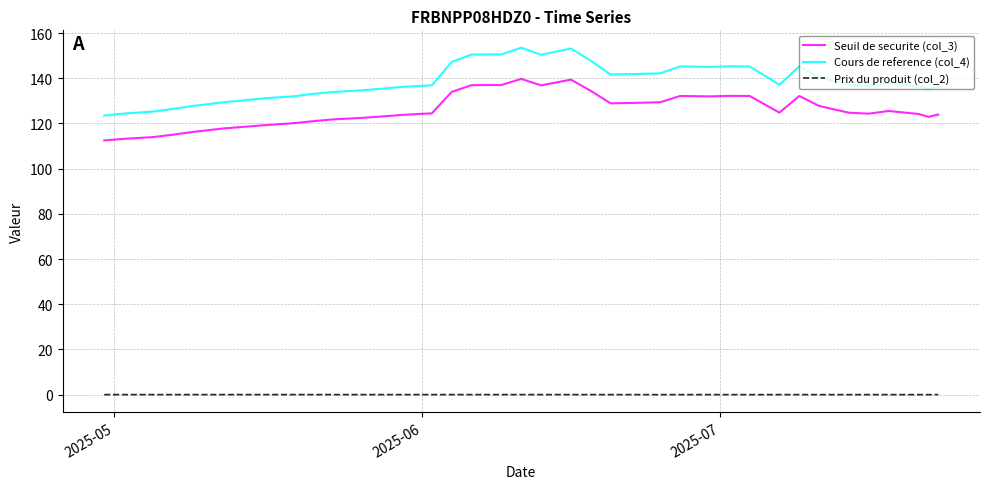

Does the chart display data point markers on the line(s)?

No